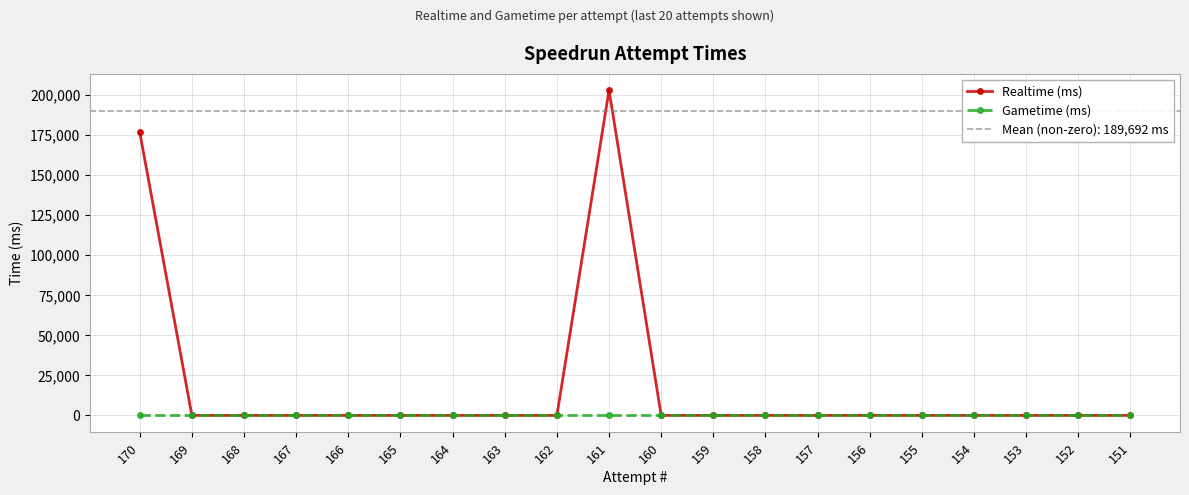

True or false: Gametime (ms) and Realtime (ms) cross at least once.

False